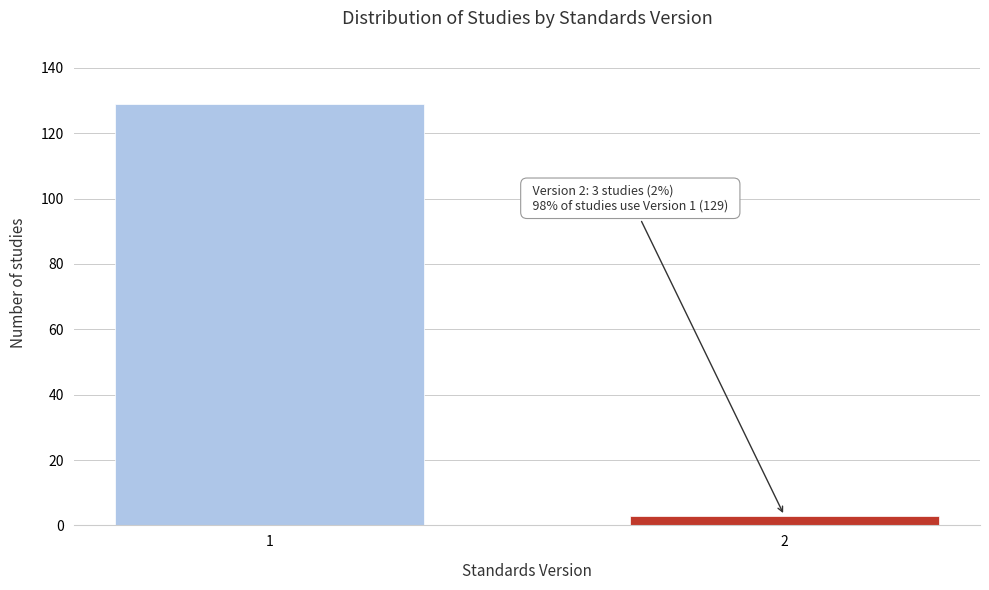

Reading left to right, transcribe all the data shown in this chart.

1=129	2=3